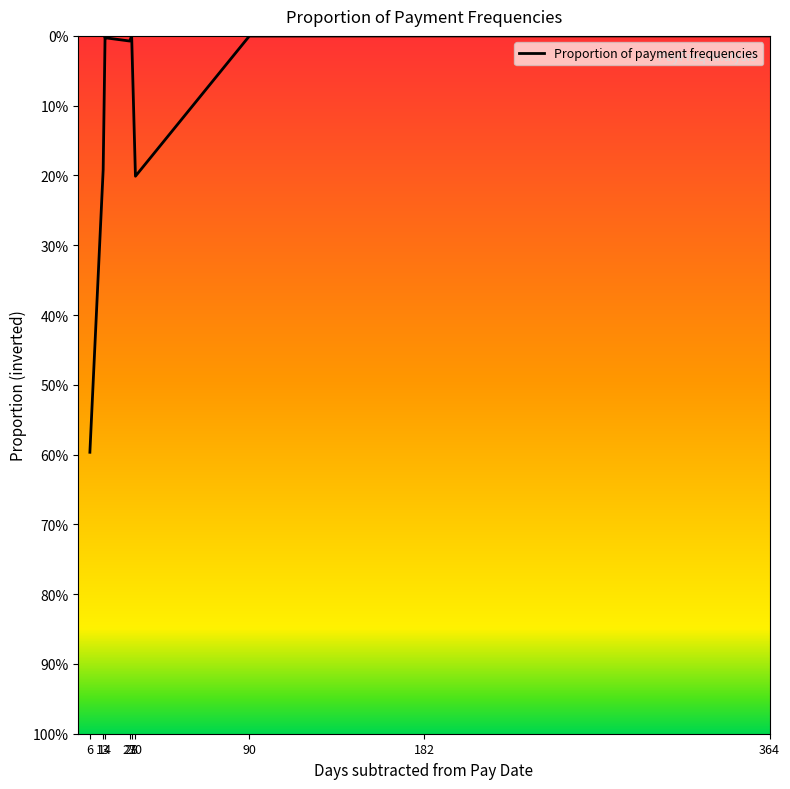

Reading left to right, transcribe all the data shown in this chart.

0.4	0.8	1.0	1.0	1.0	1.0	0.8	1.0	1.0	1.0